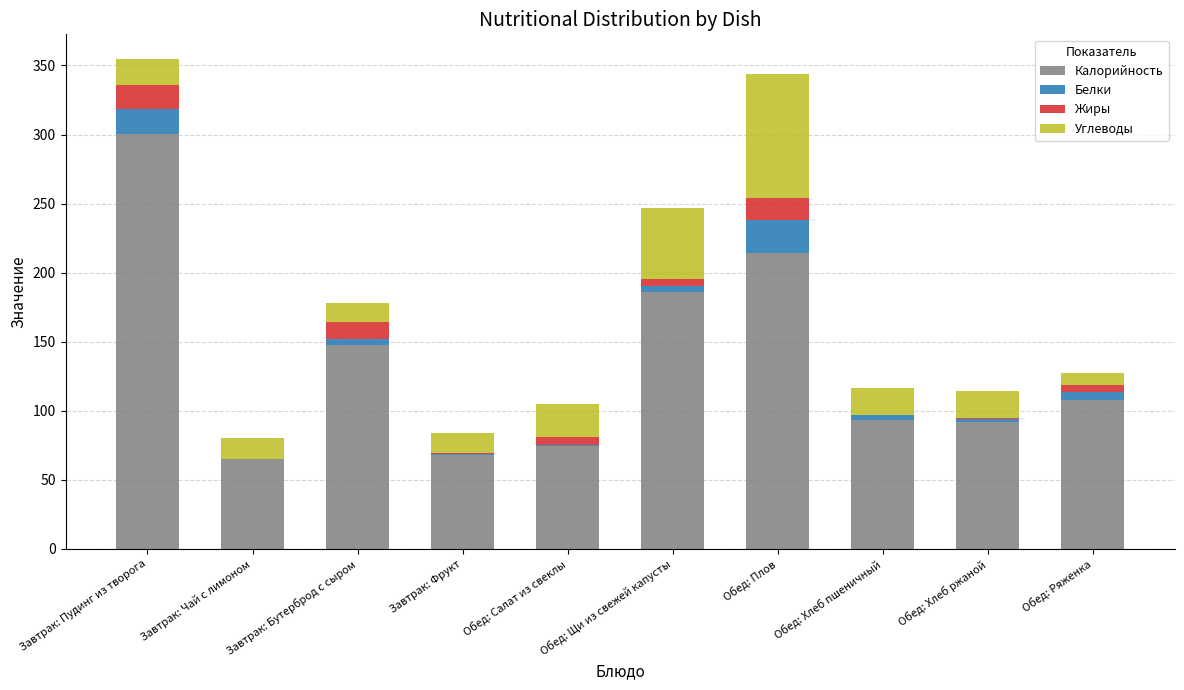

Does the chart contain stacked bars?

Yes